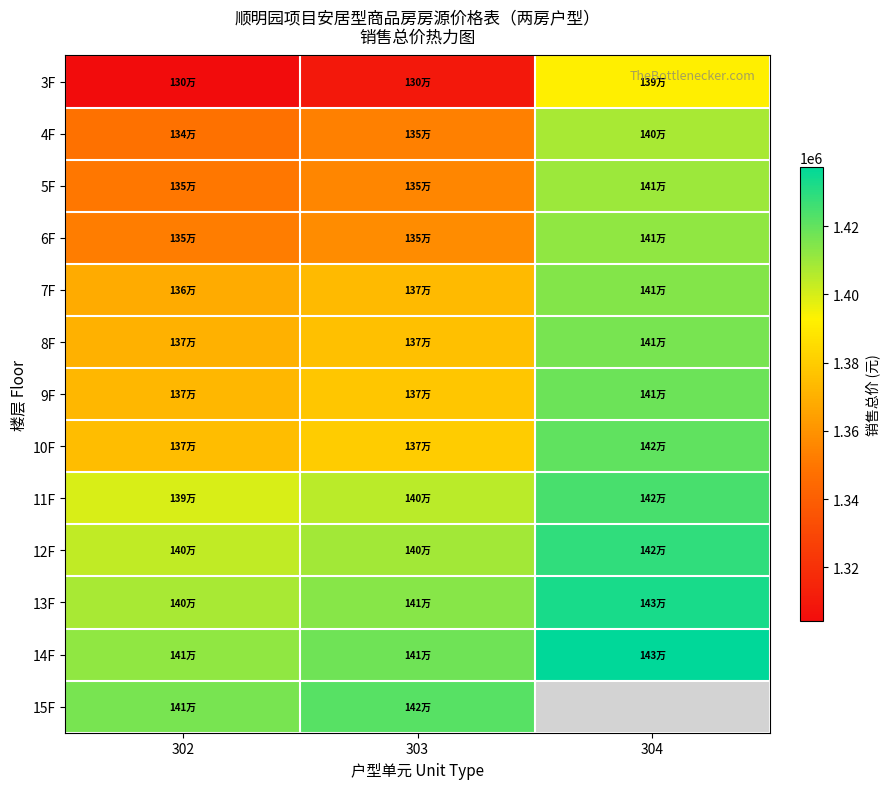

Rank the series at 302 from lowest to highest value.

3F, 4F, 5F, 6F, 7F, 8F, 9F, 10F, 11F, 12F, 13F, 14F, 15F